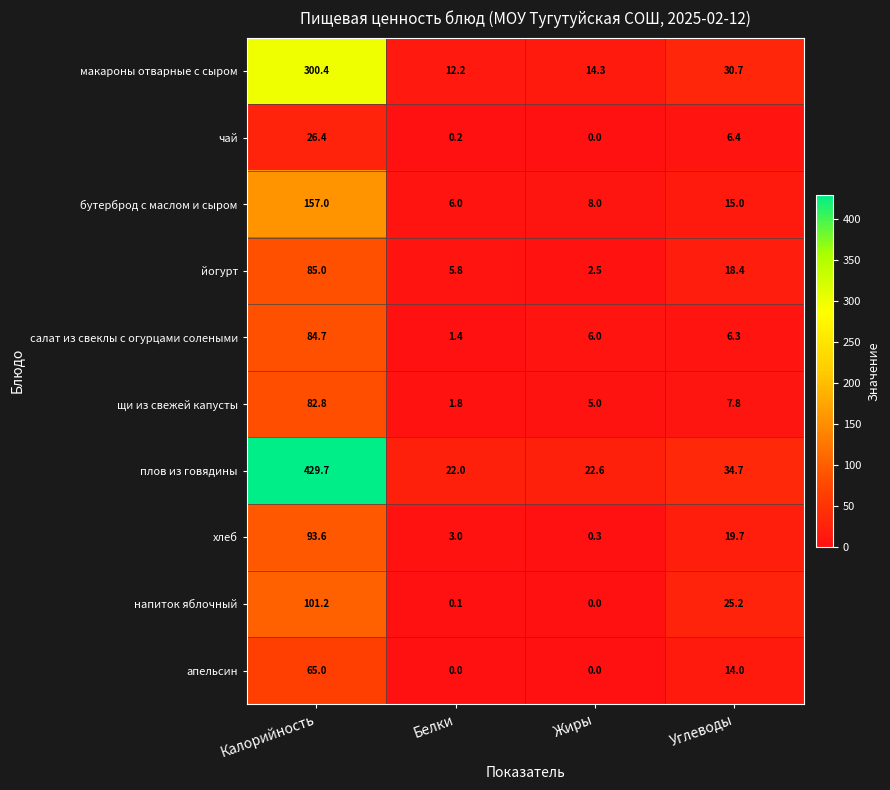

Which series has the largest total across all categories?

плов из говядины